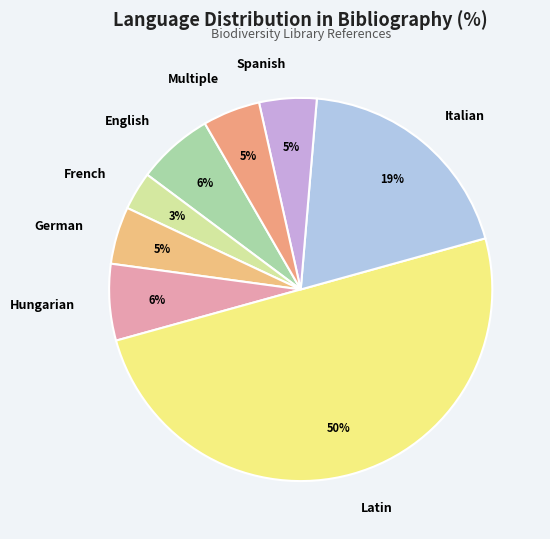

Combined, do French and English account for over 50%?

No